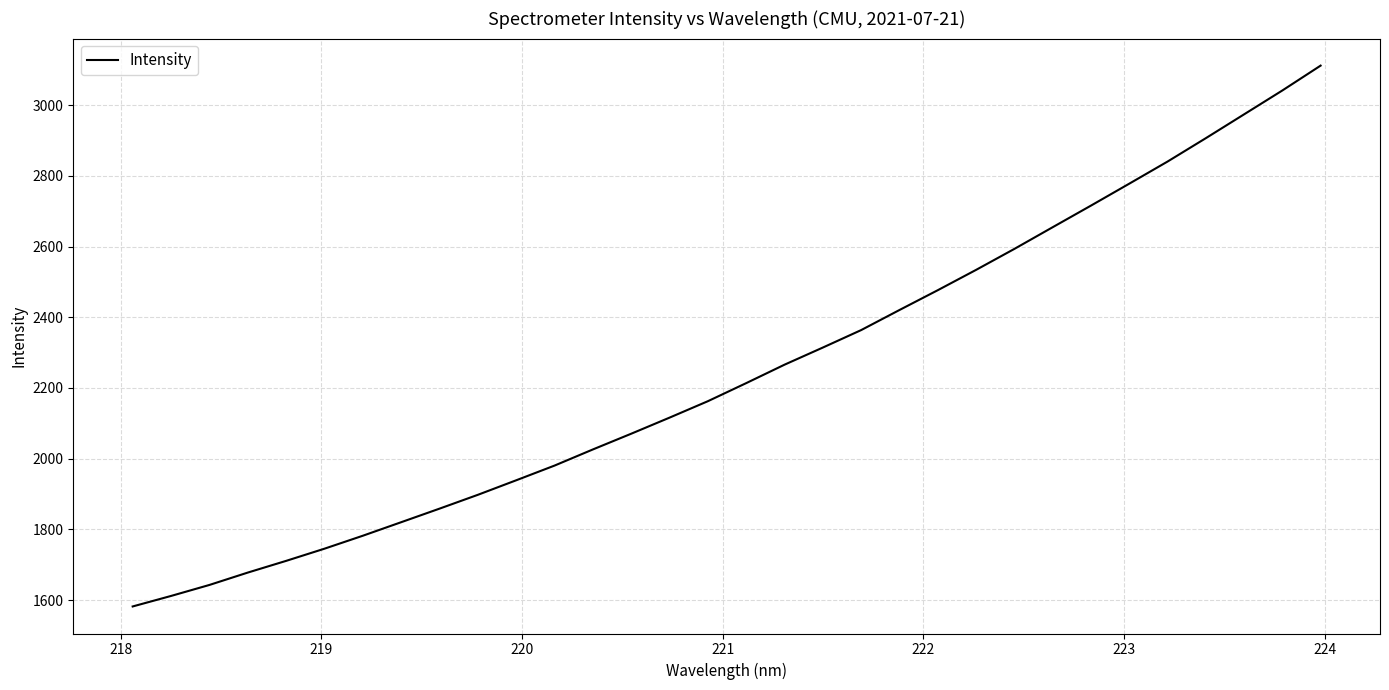

What is the minimum value shown in the chart?

1582.4